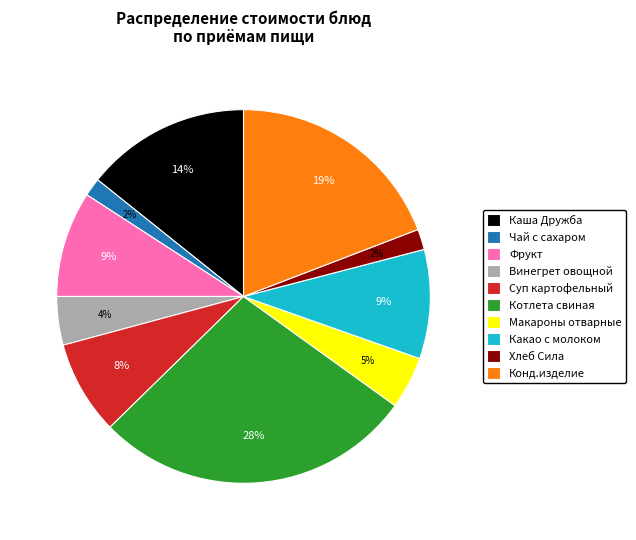

How many segments does this pie chart have?

10